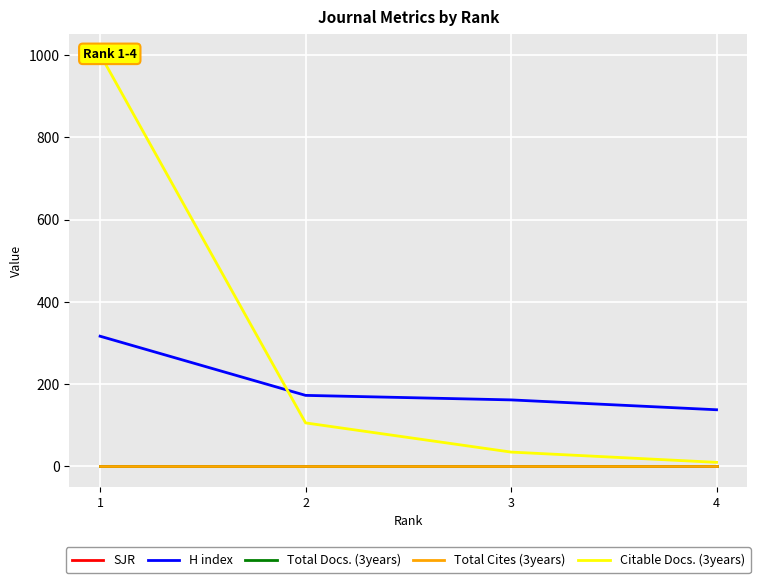

At which label does Citable Docs. (3years) reach its peak?

1